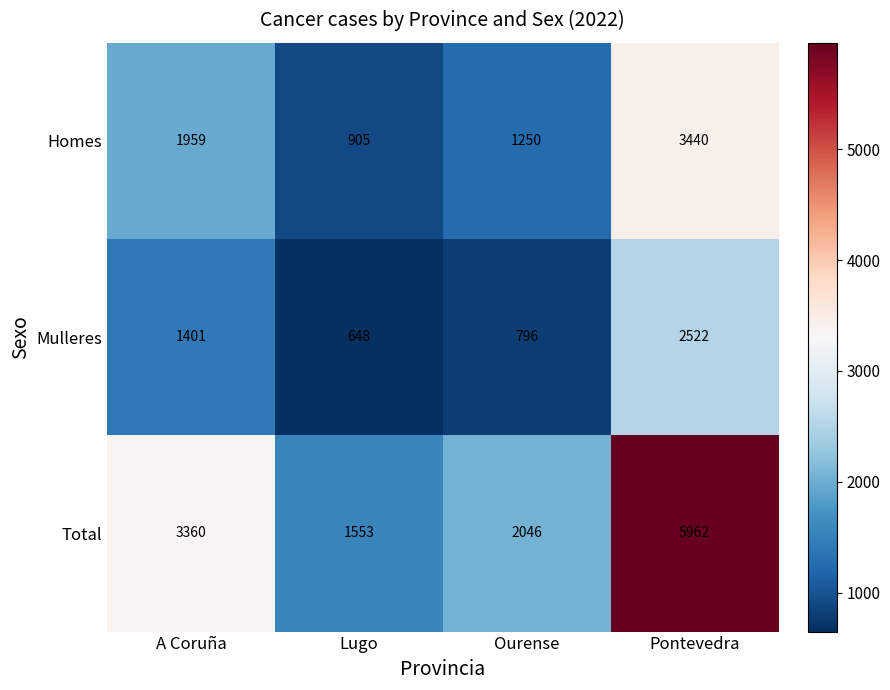

At which category is the sum across all series the highest?

Pontevedra